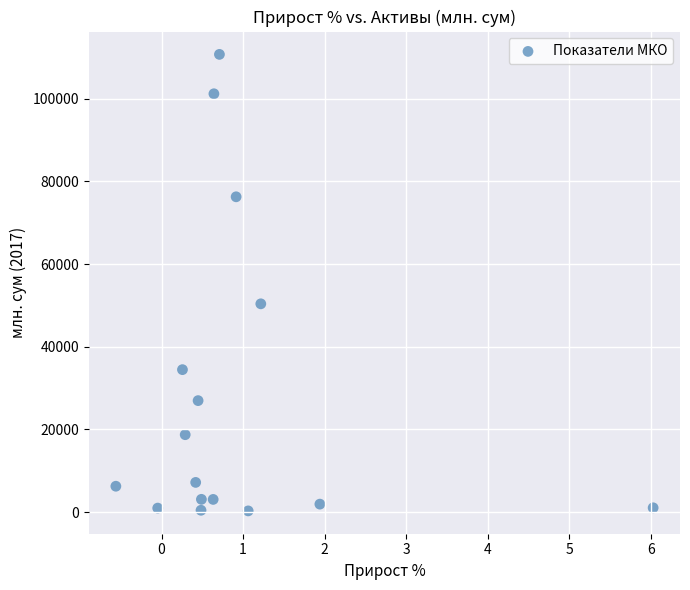

What Y value in the scatter plot is closest to 55496?

50371.6